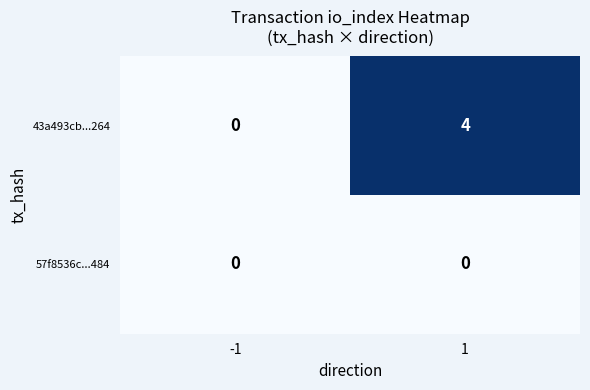

How many distinct data groups are displayed?

2